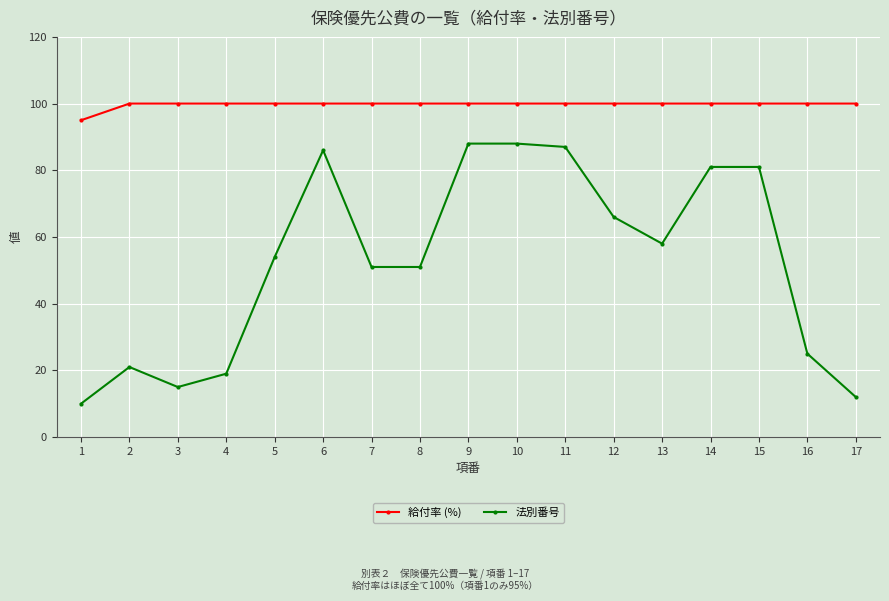

Rank the series by their maximum value, from lowest to highest.

法別番号, 給付率 (%)